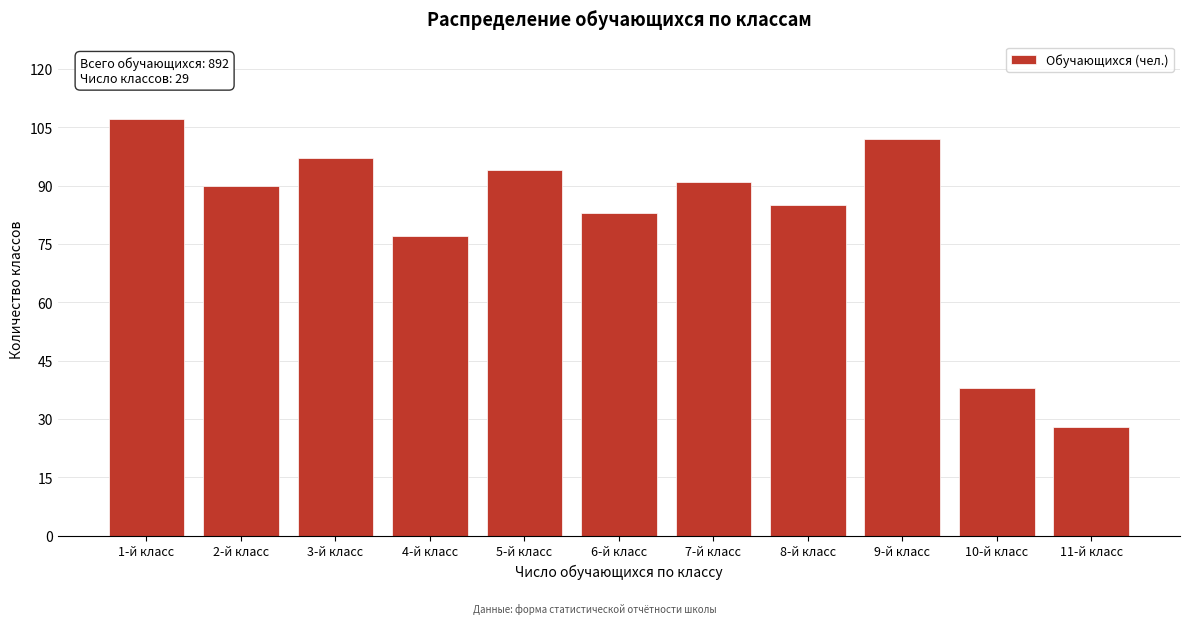

Reading right to left, transcribe all the data shown in this chart.

28	38	102	85	91	83	94	77	97	90	107